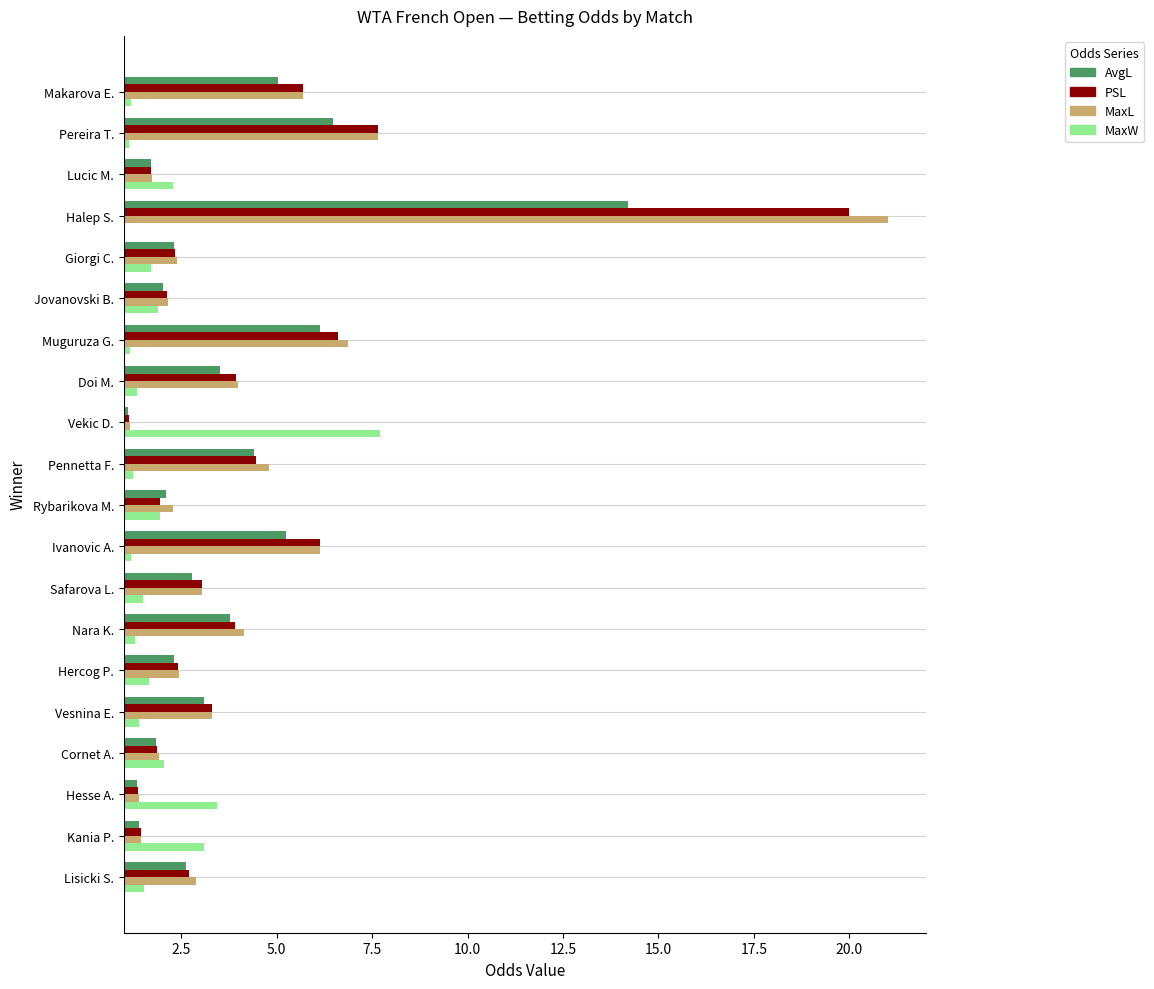

At how many categories does at least one series exceed 9?

1